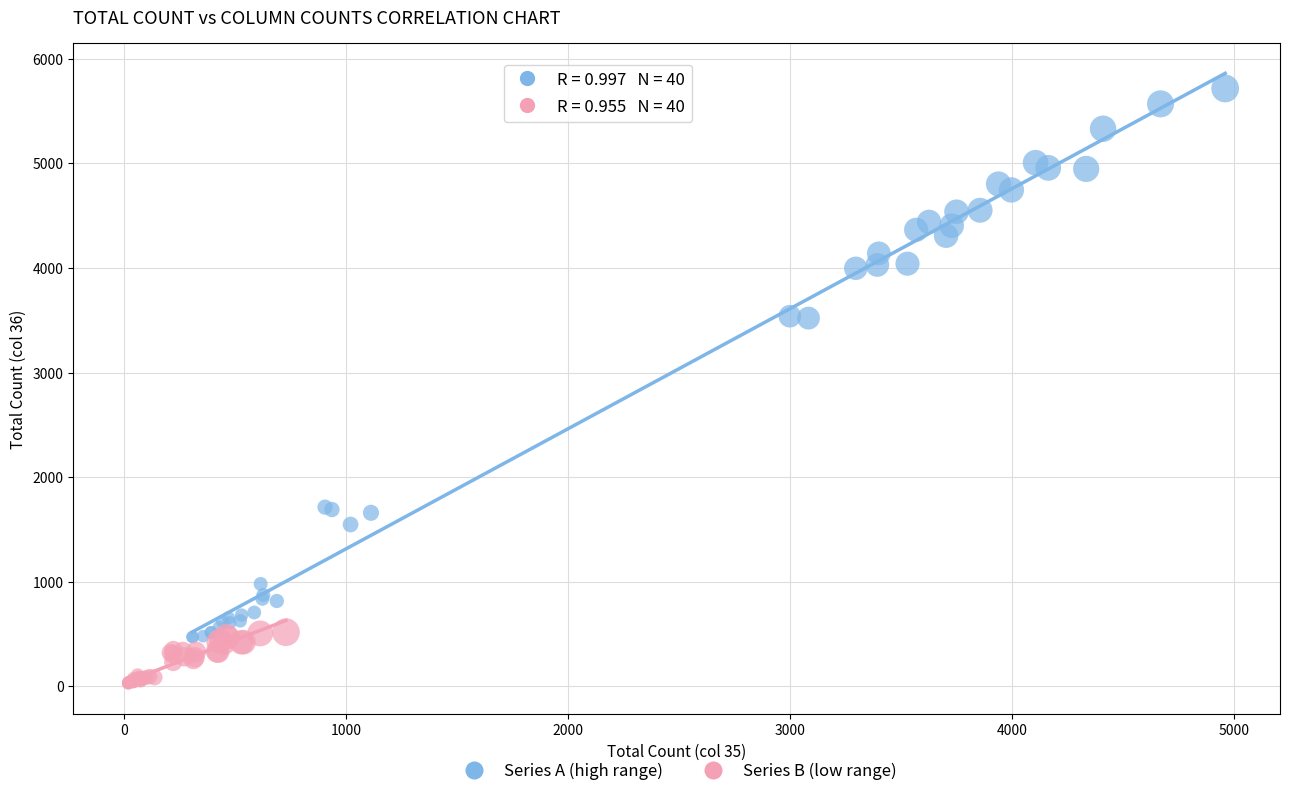

Which series has the widest spread of Y values?

Series A (high range)